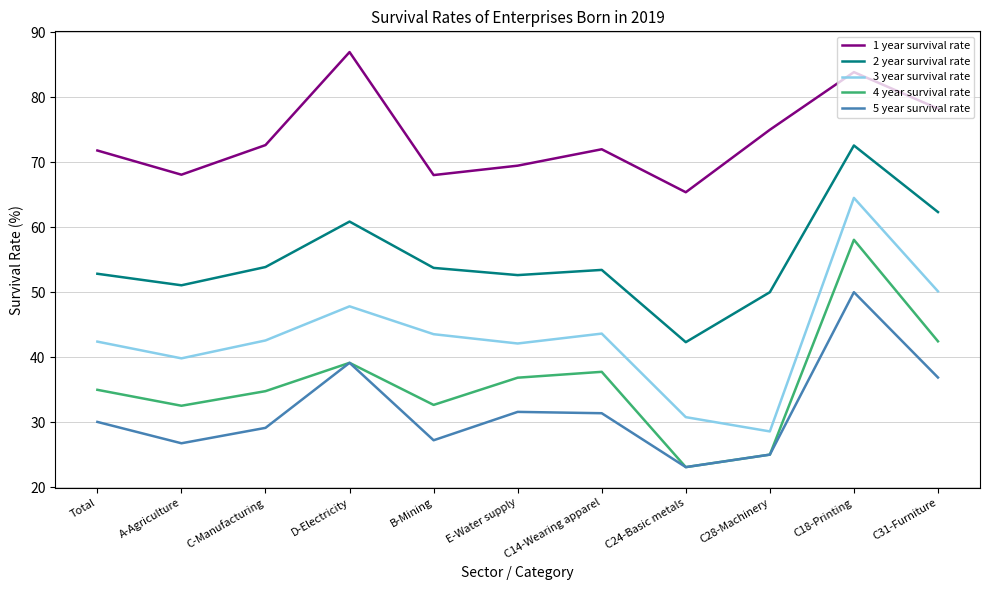

True or false: 1 year survival rate and 5 year survival rate cross at least once.

False